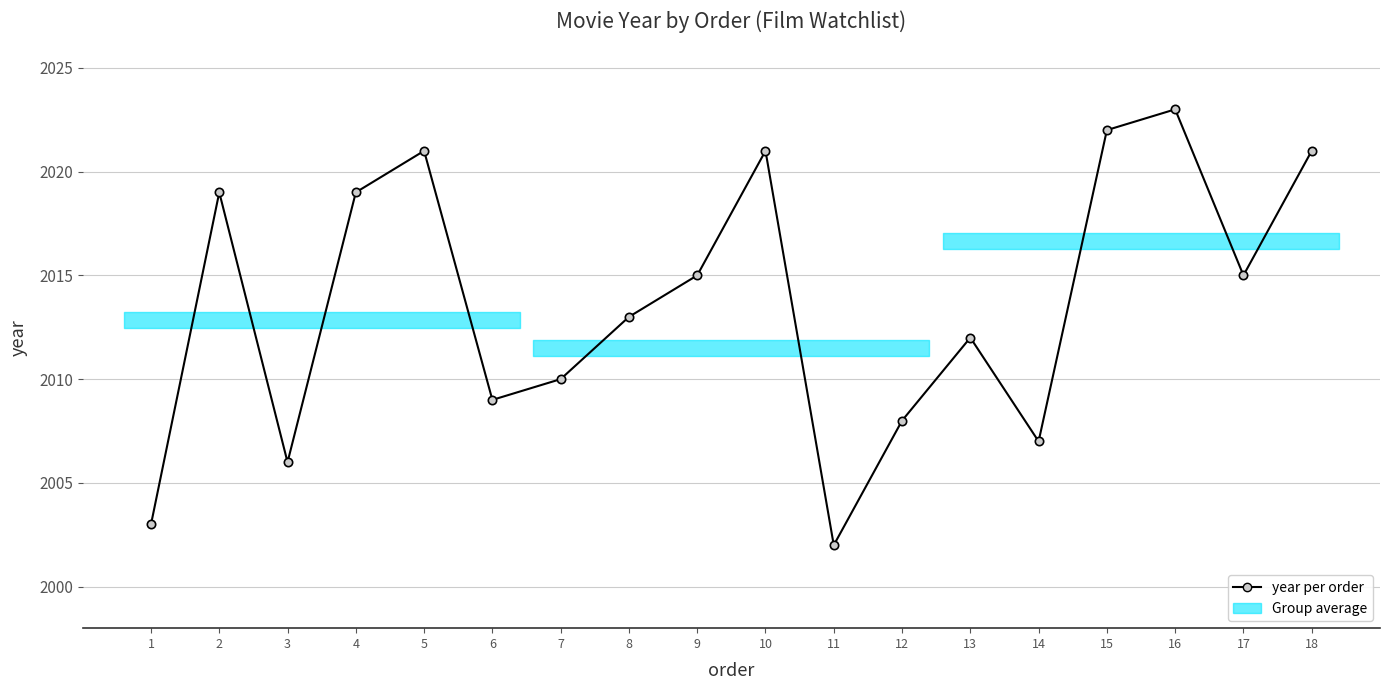

Reading left to right, what are all the values shown in this chart?

2003	2019	2006	2019	2021	2009	2010	2013	2015	2021	2002	2008	2012	2007	2022	2023	2015	2021